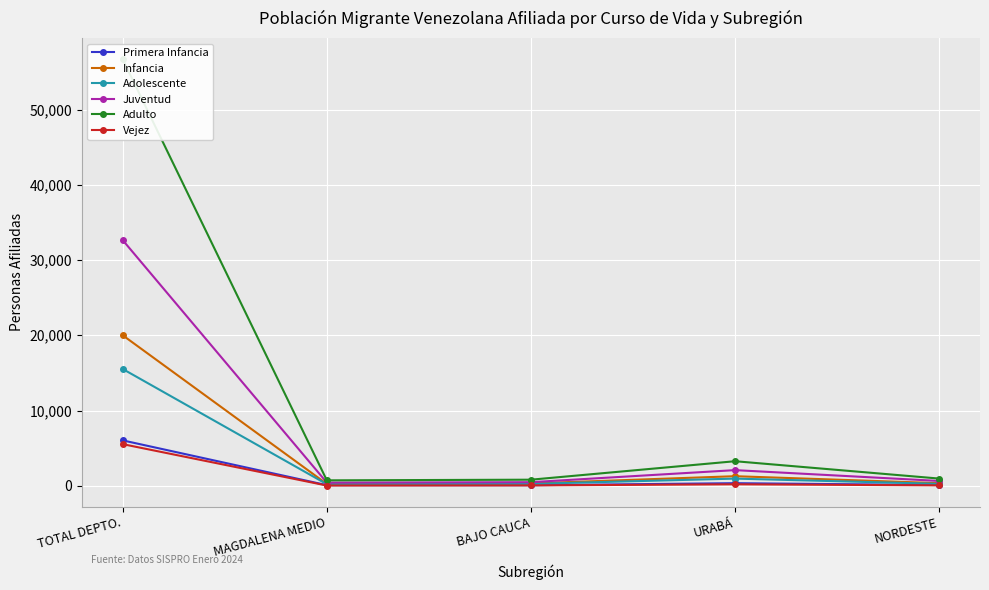

At which category does Infancia reach its first local valley?

MAGDALENA MEDIO